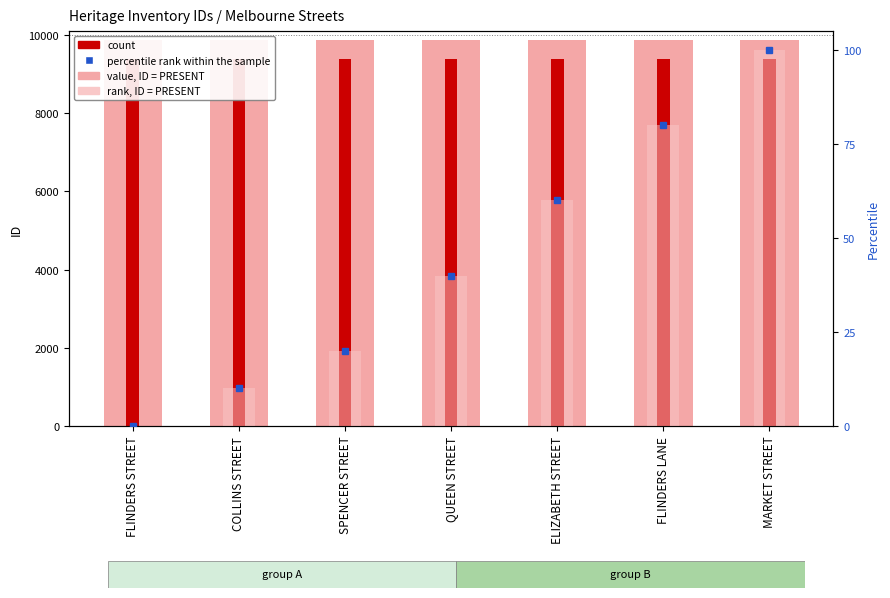

Which has a higher value, QUEEN STREET or FLINDERS LANE?

FLINDERS LANE